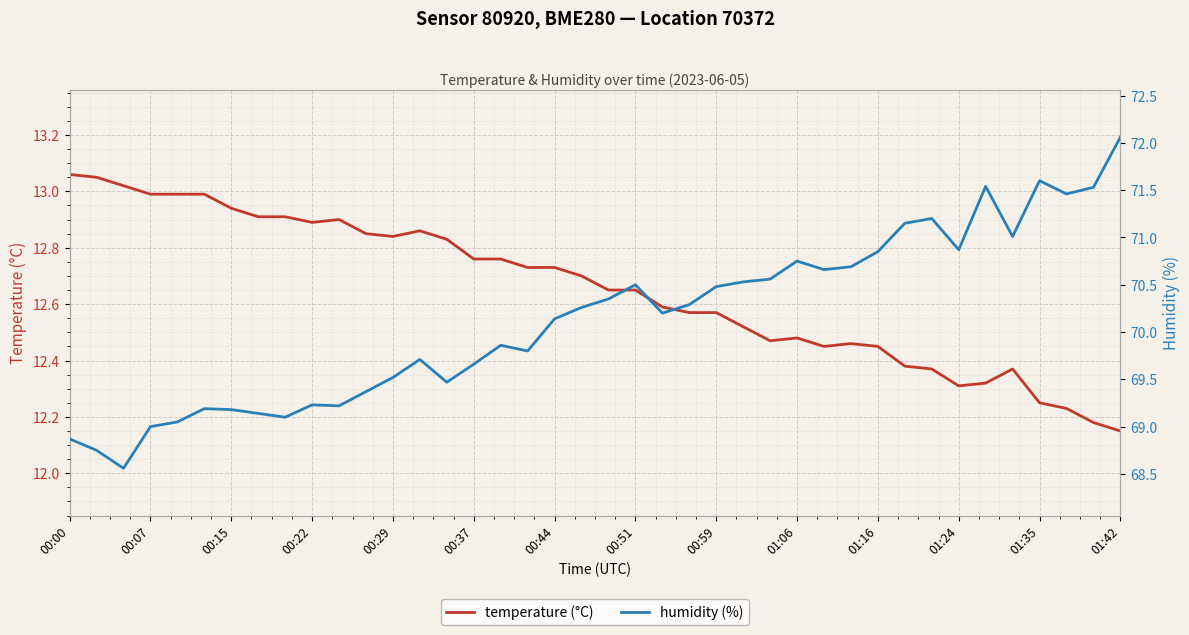

Which series has the widest spread of values?

humidity (%)